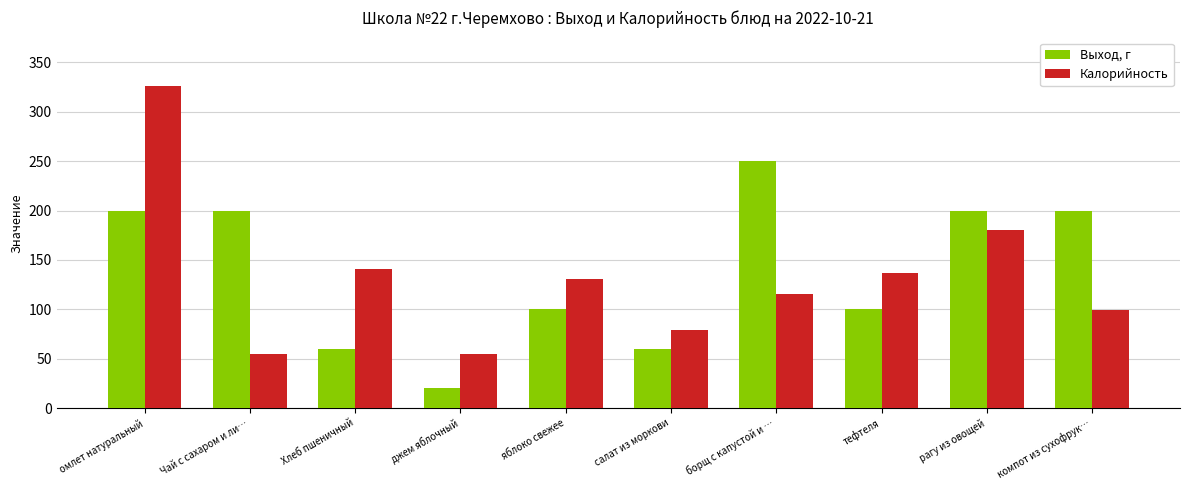

Rank the series by their average value, from lowest to highest.

Калорийность, Выход, г